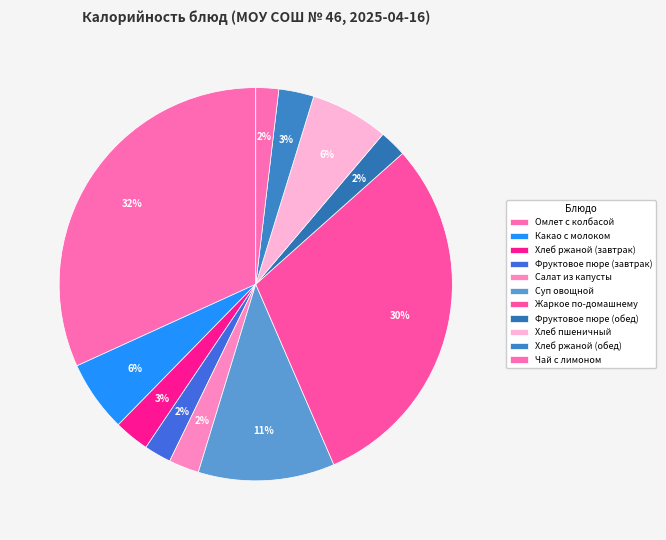

Count the number of slices in the pie.

11